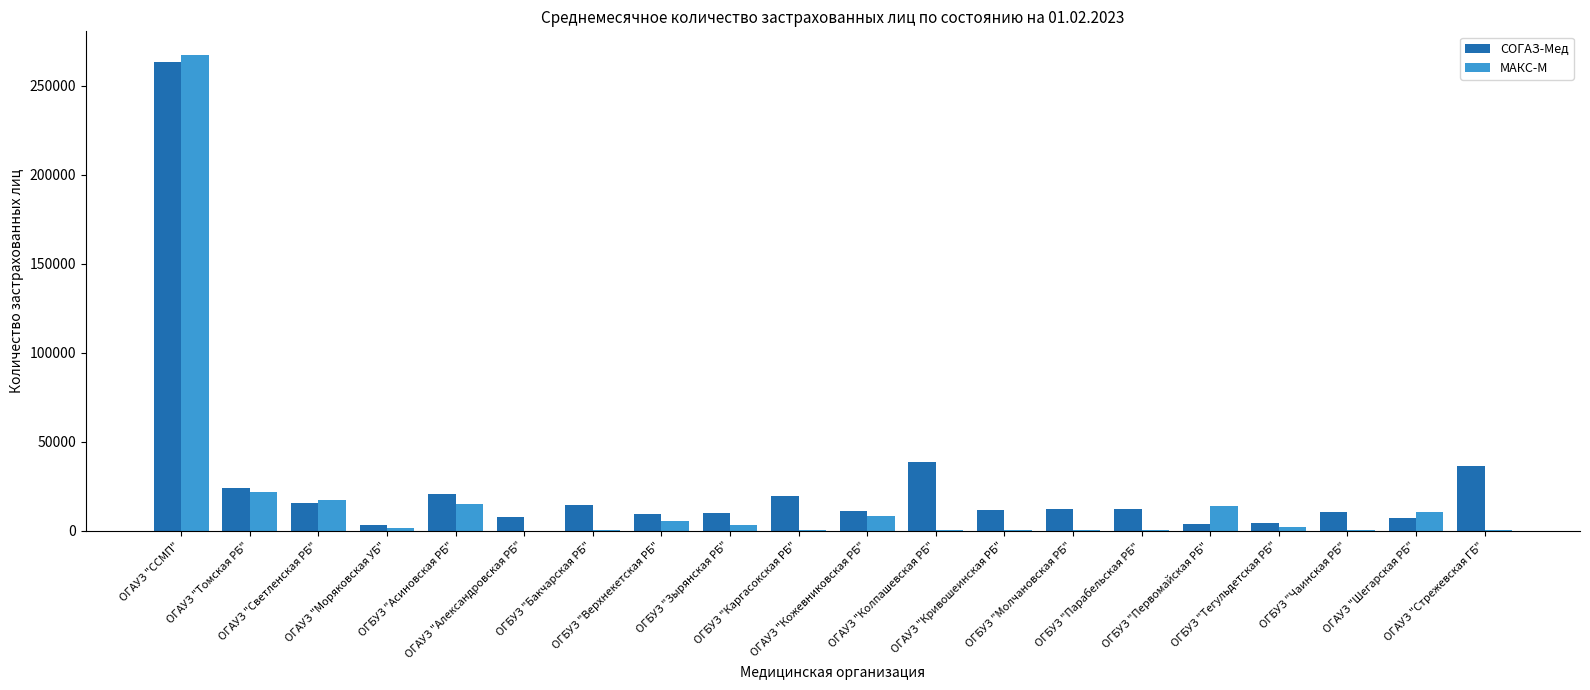

Are the bars grouped side by side (vs. stacked)?

Yes